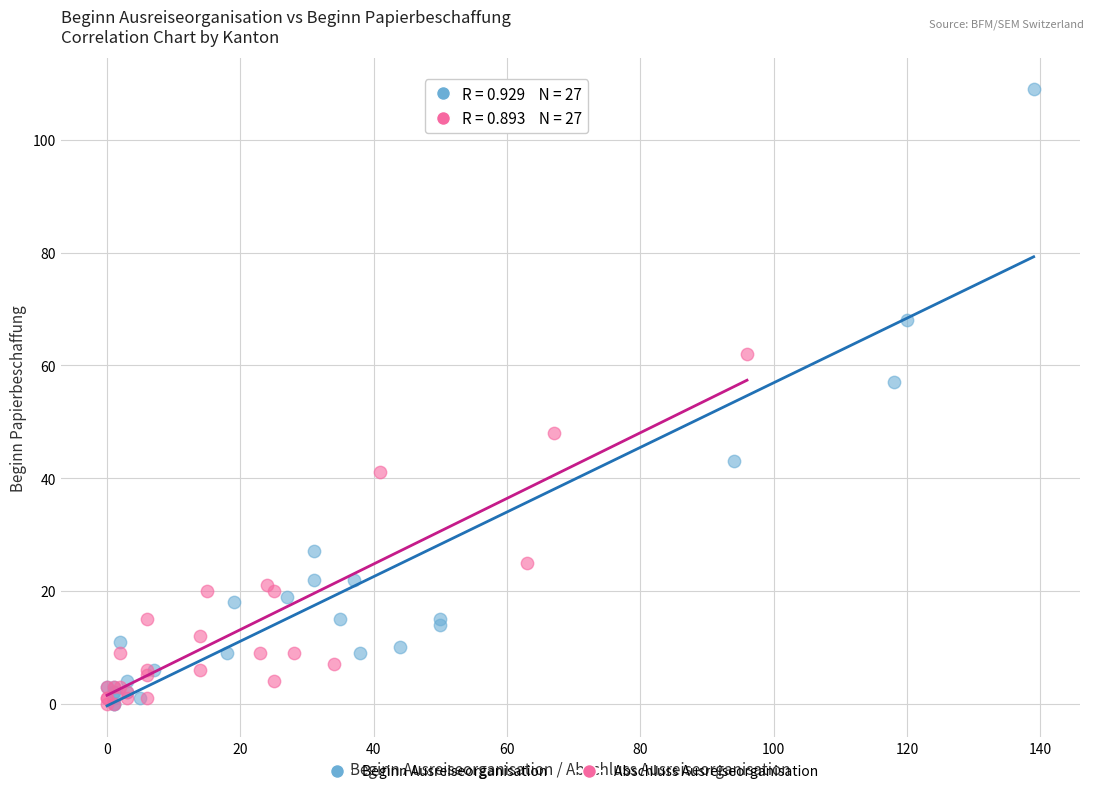

Which series reaches the maximum Y coordinate?

Beginn Ausreiseorganisation